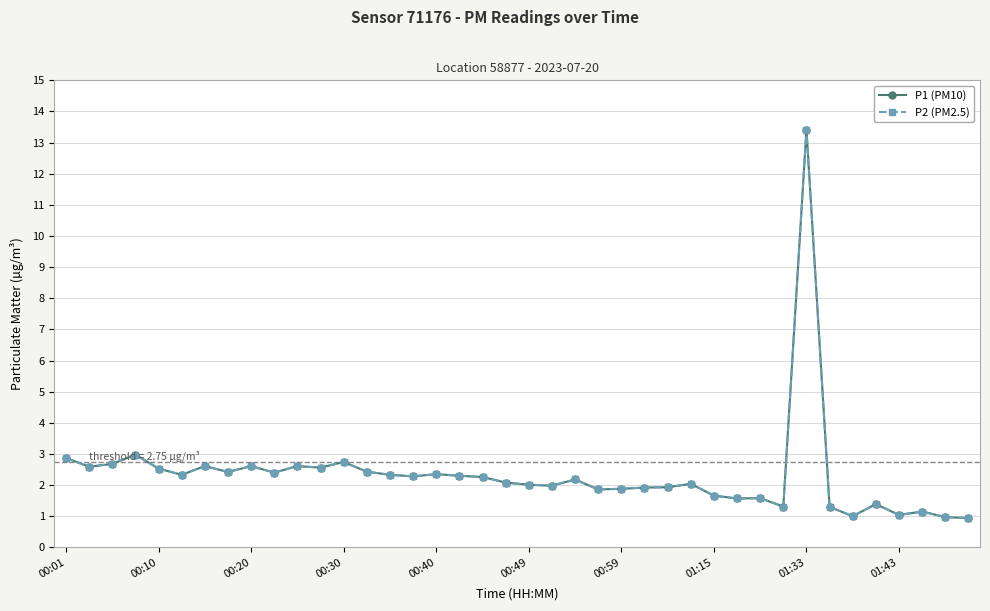

How many data points does each series have?

40